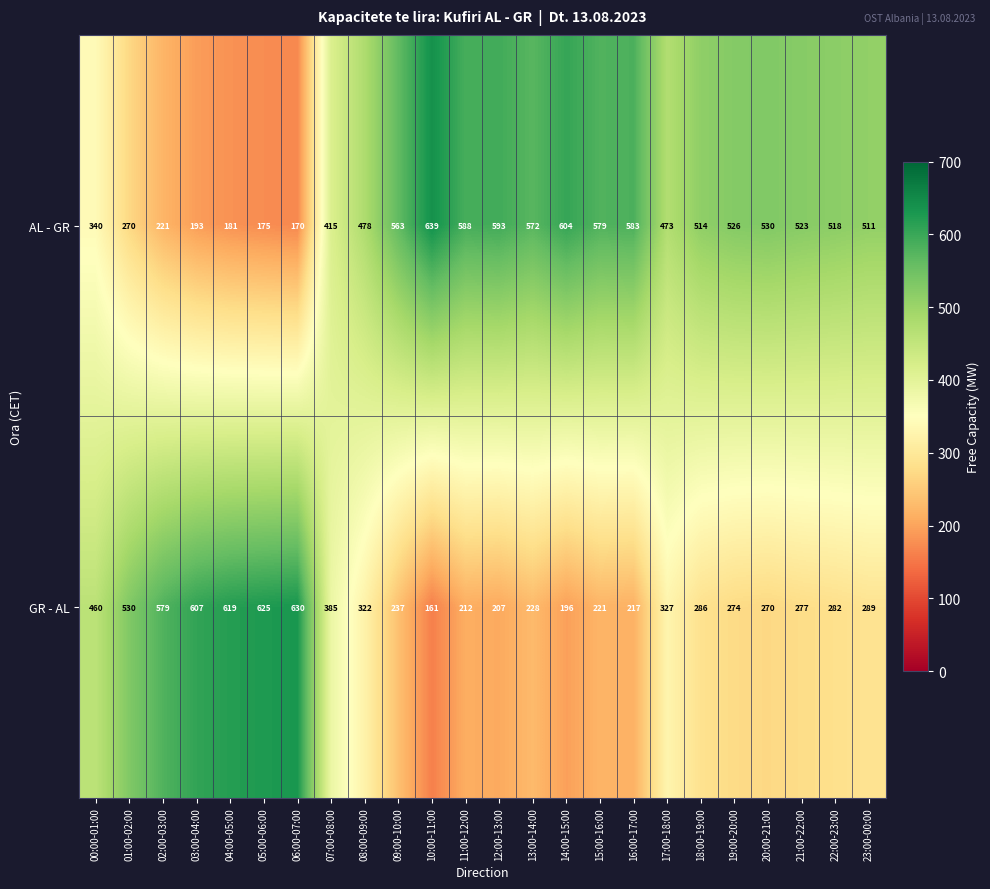

What is the spread (max minus min) of values at 18:00-19:00?

228